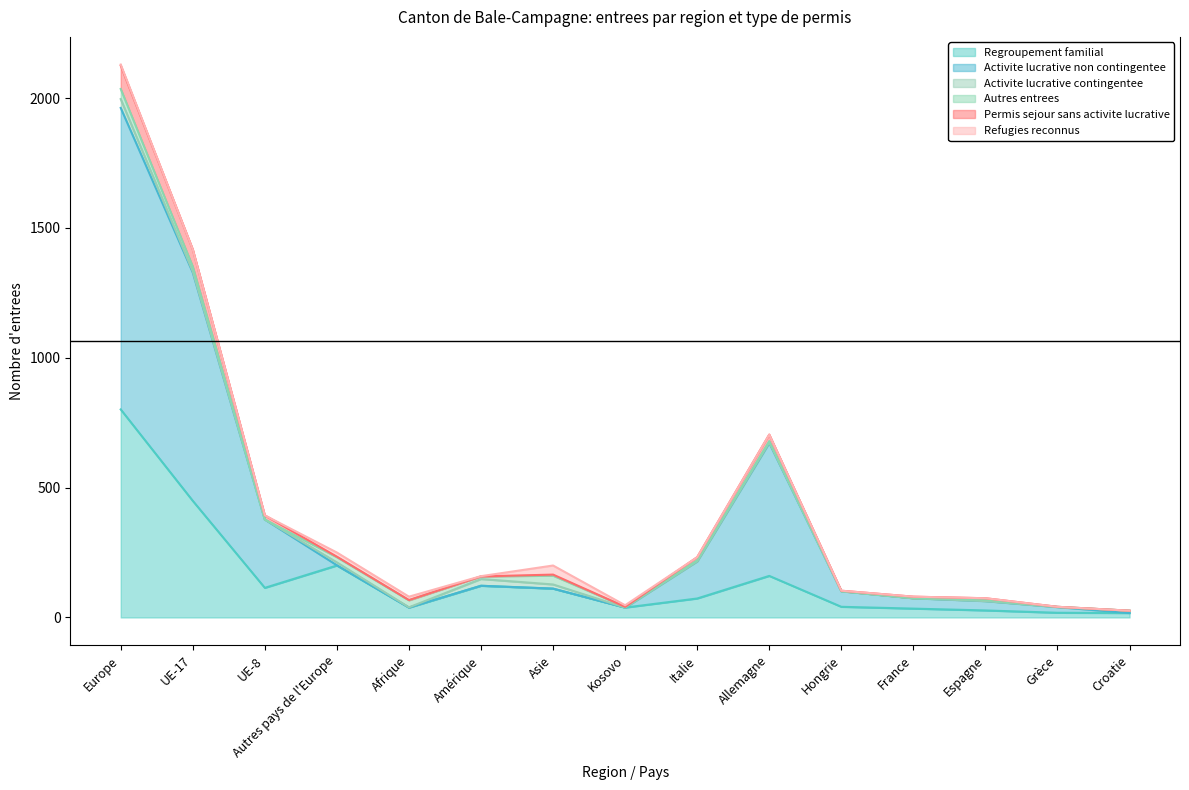

Which has a higher value, Espagne or Afrique?

Afrique